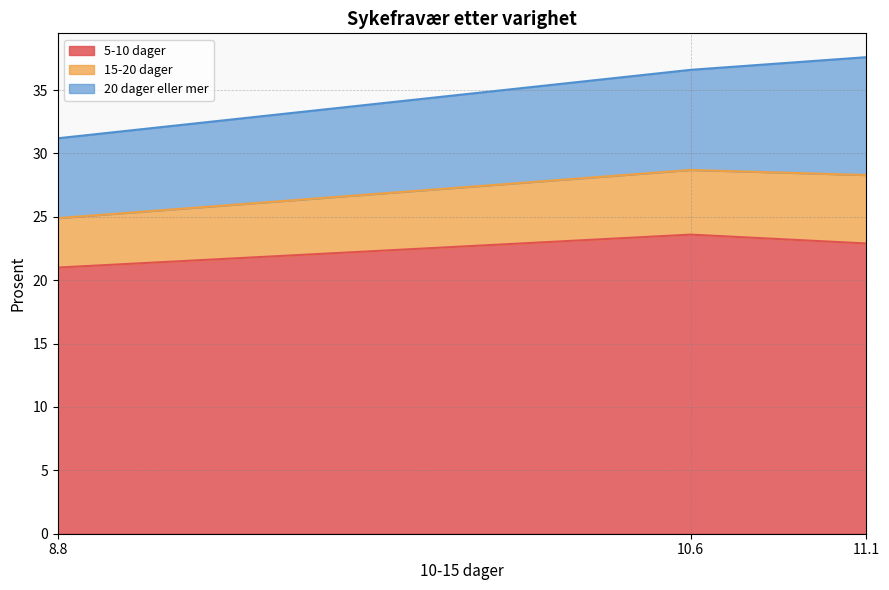

What is the label of the 1st point from the right?

11.1